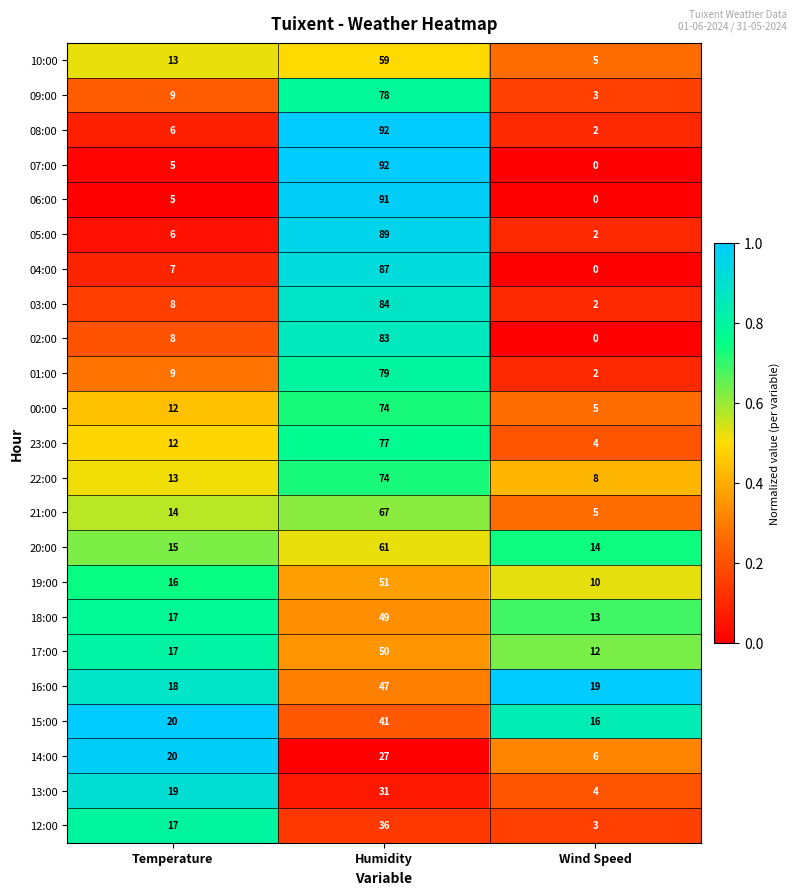

At which category is the sum across all series the highest?

Humidity